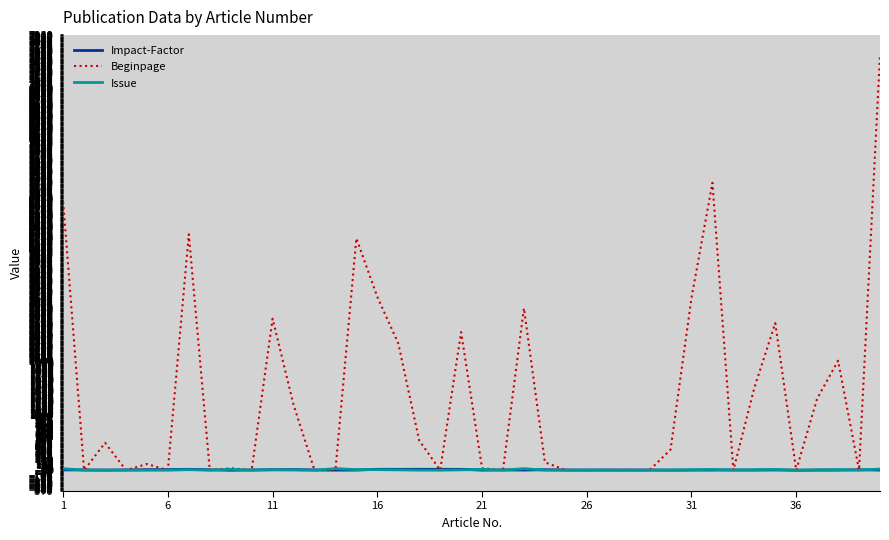

Which series has the largest range (max minus min)?

Beginpage